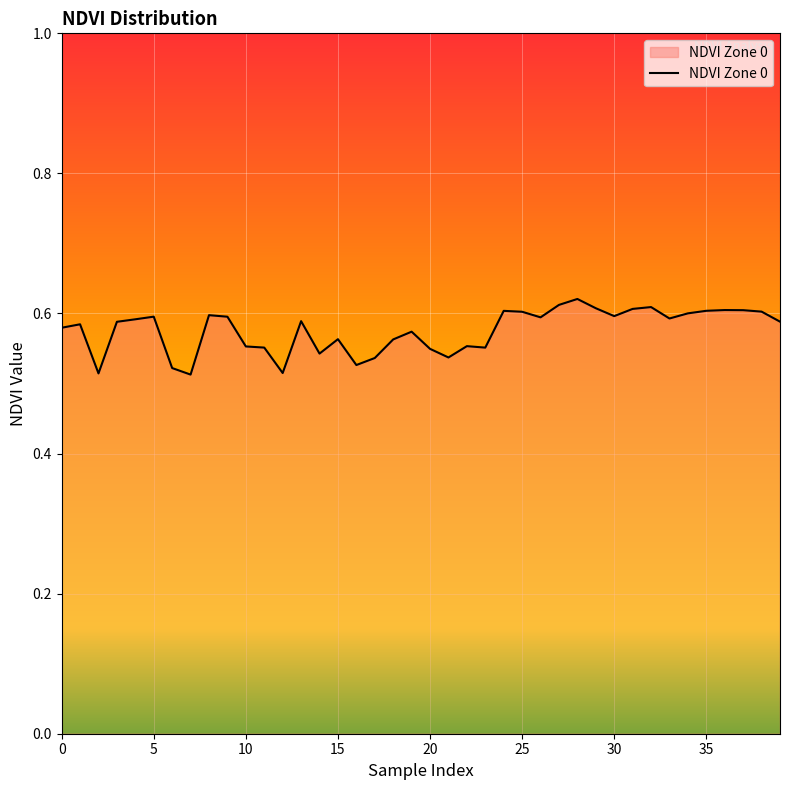

Reading left to right, transcribe all the data shown in this chart.

0.6	0.6	0.5	0.6	0.6	0.6	0.5	0.5	0.6	0.6	0.6	0.6	0.5	0.6	0.5	0.6	0.5	0.5	0.6	0.6	0.5	0.5	0.6	0.6	0.6	0.6	0.6	0.6	0.6	0.6	0.6	0.6	0.6	0.6	0.6	0.6	0.6	0.6	0.6	0.6